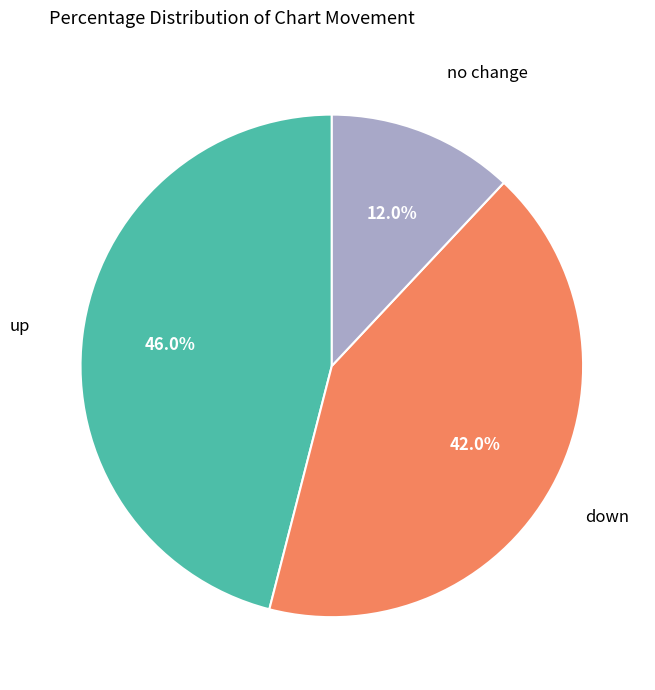

Does any single category account for the majority?

No